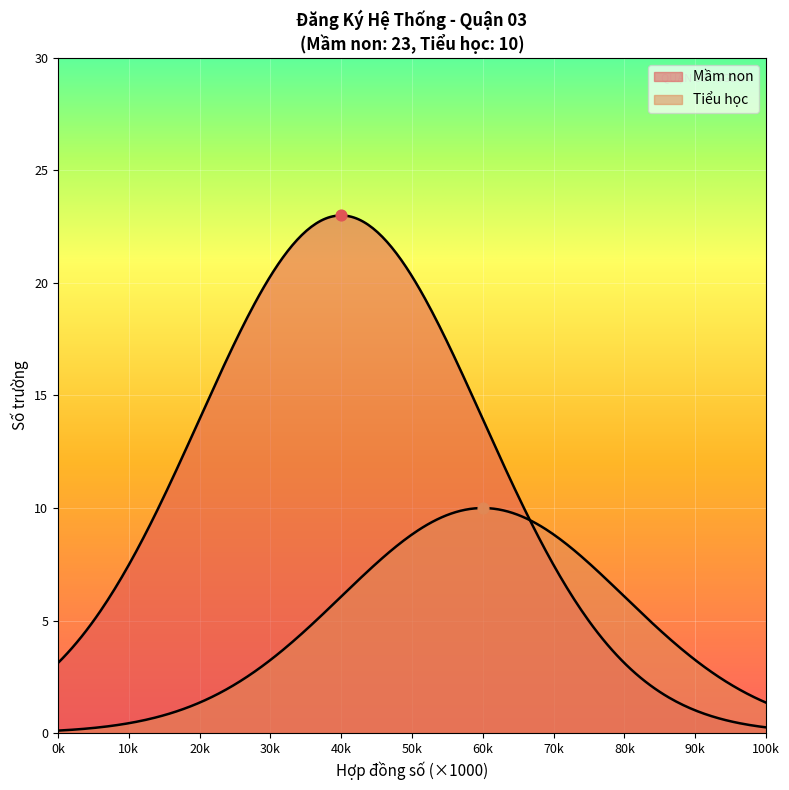

Which series has the largest Y range (max minus min)?

Mầm non